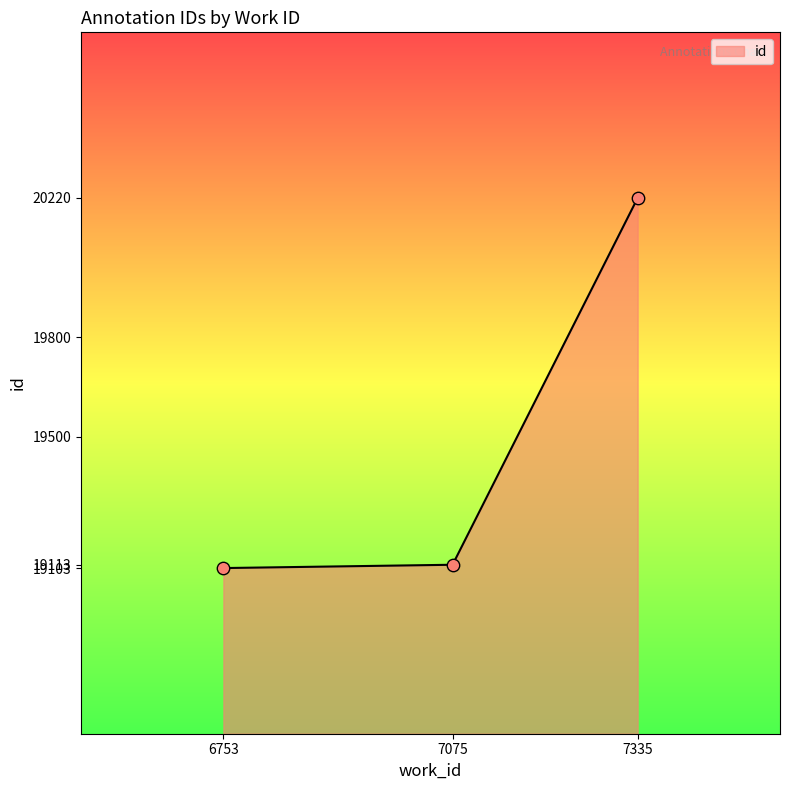

Between 6753 and 7335, which is larger?

7335